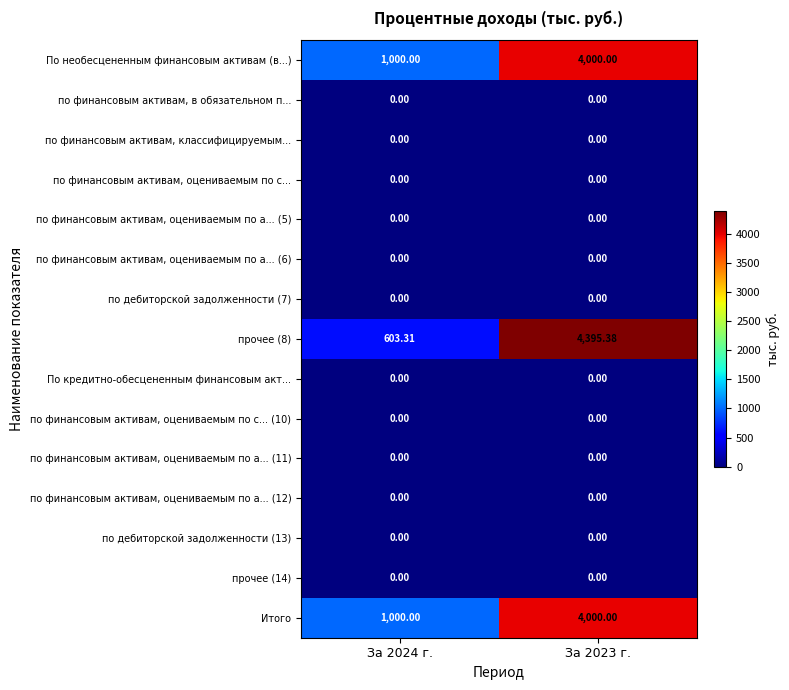

Which series changed the most between За 2024 г. and За 2023 г.?

прочее (8)